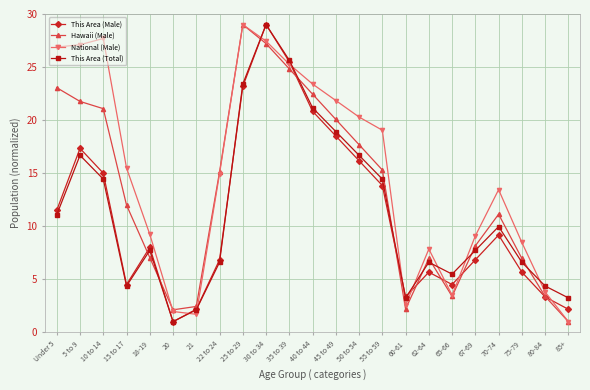

What is the label of the 16th point from the left?

60-61